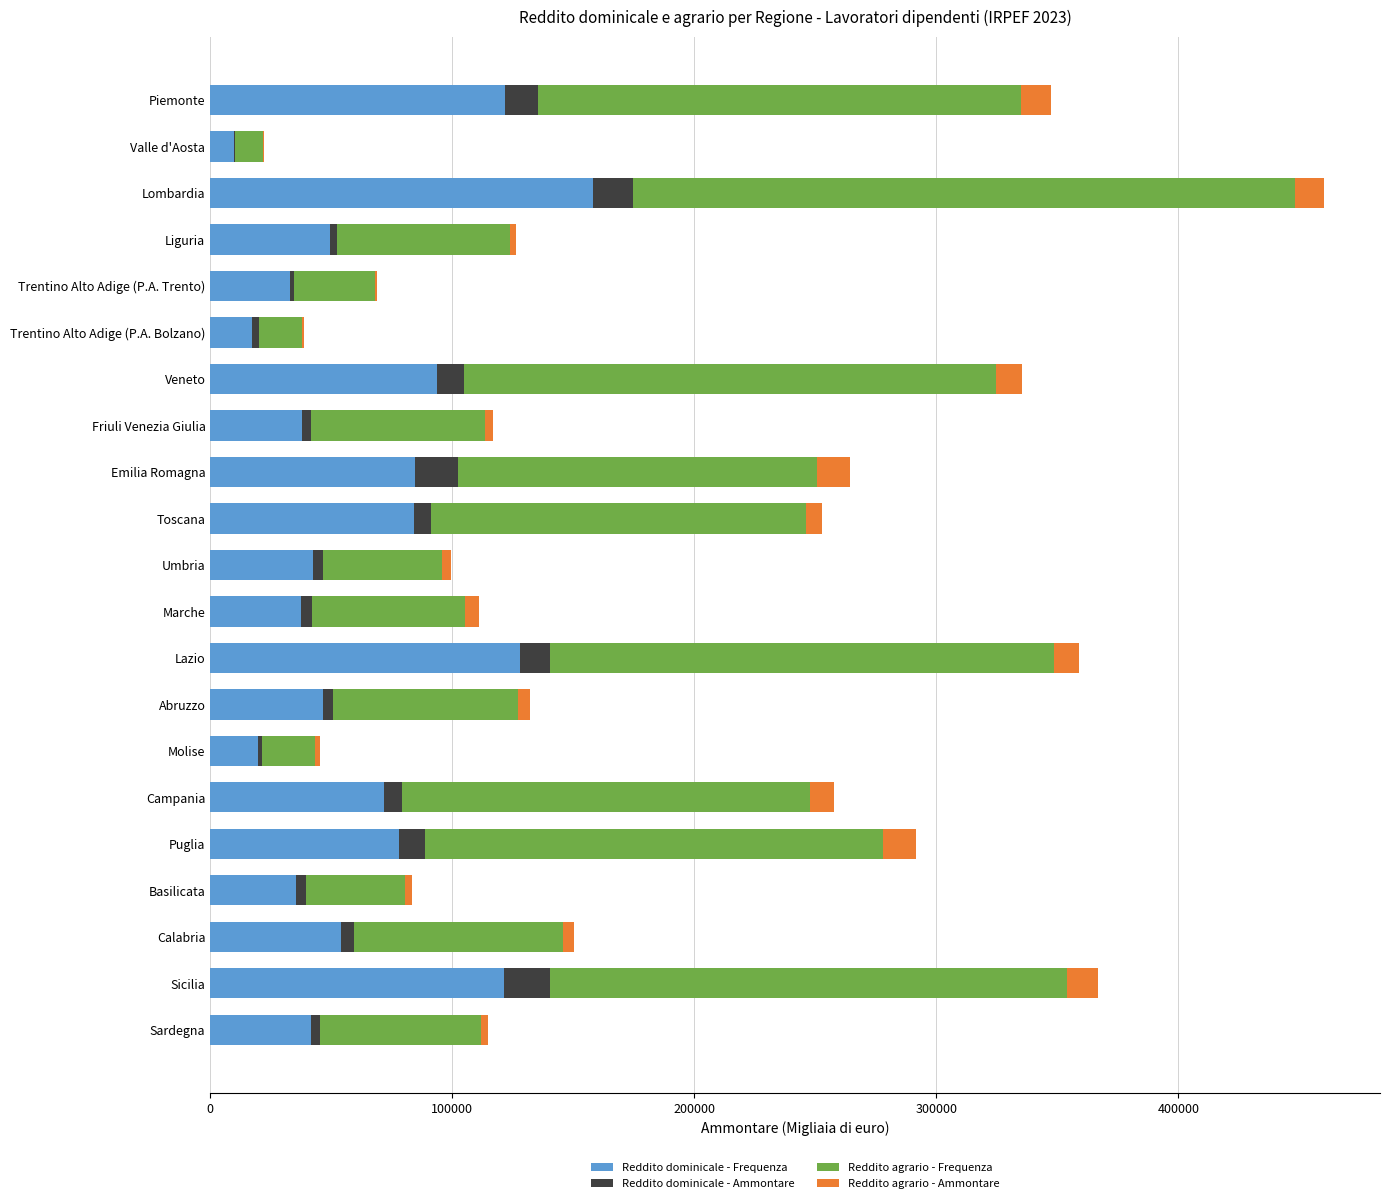

At which label does Reddito dominicale - Frequenza reach its peak?

Lombardia